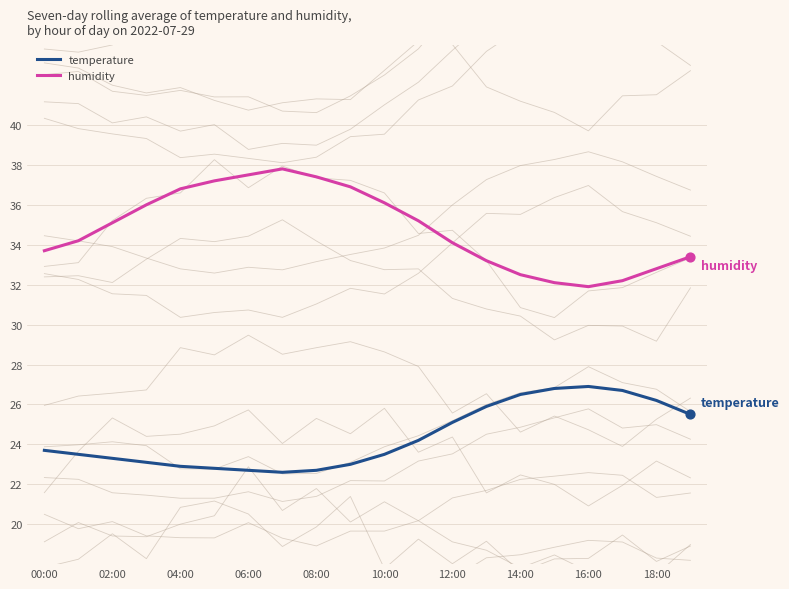

Which series reaches the maximum Y coordinate?

humidity